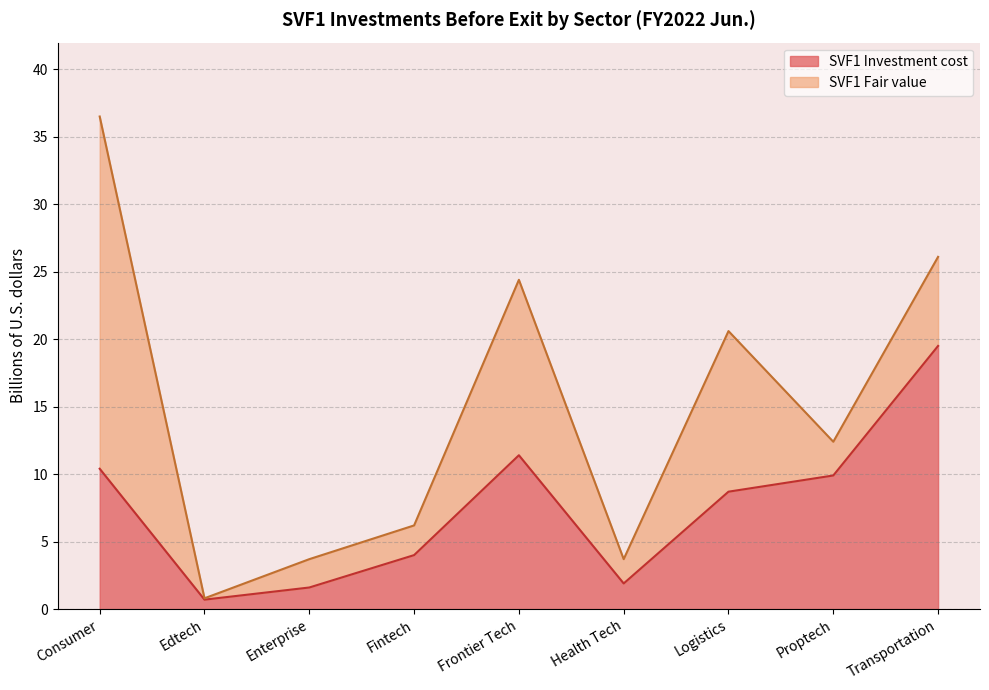

At which category does the chart reach its minimum across all series?

Edtech